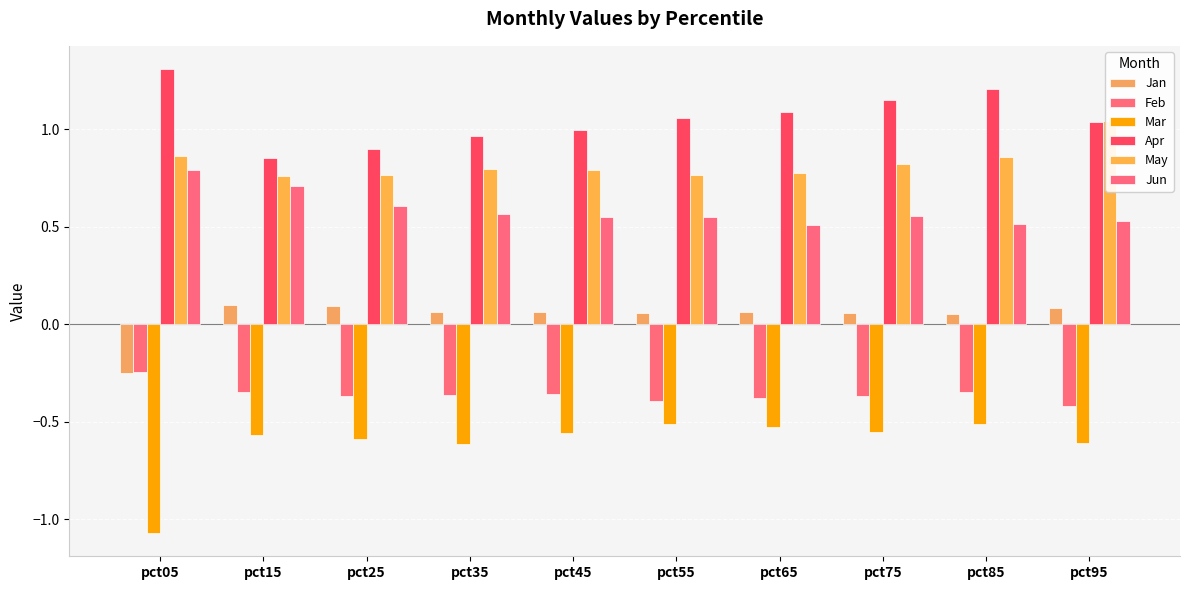

At which label is May closest to 0?

pct15